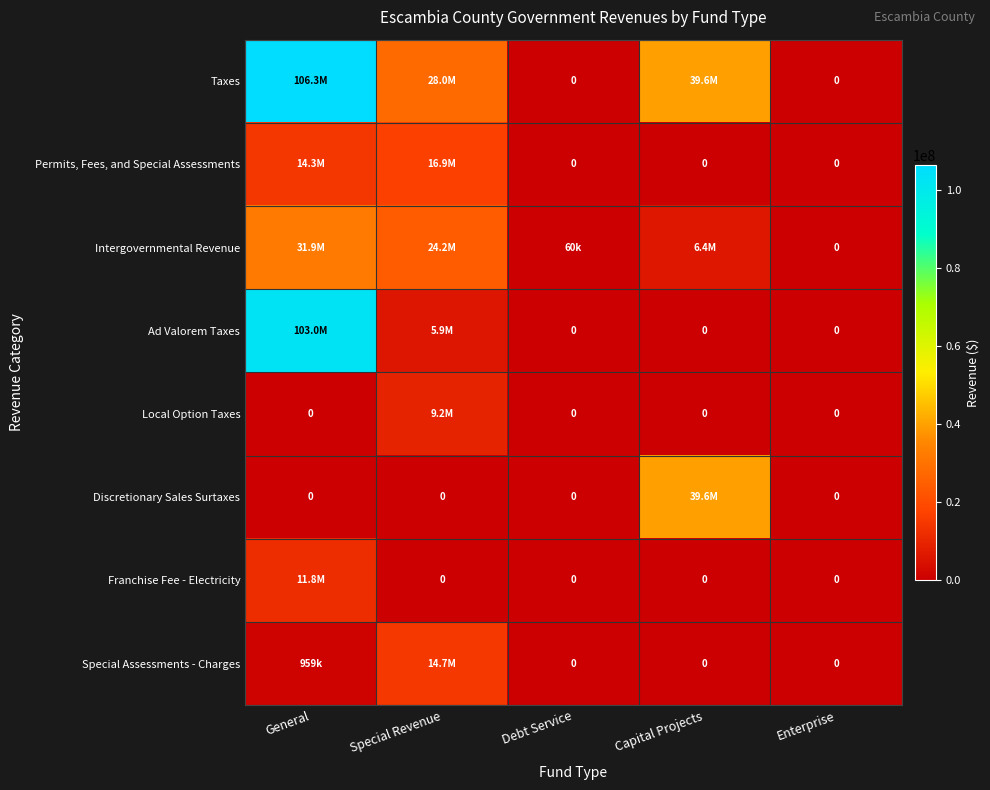

Which series has the largest range (max minus min)?

Taxes